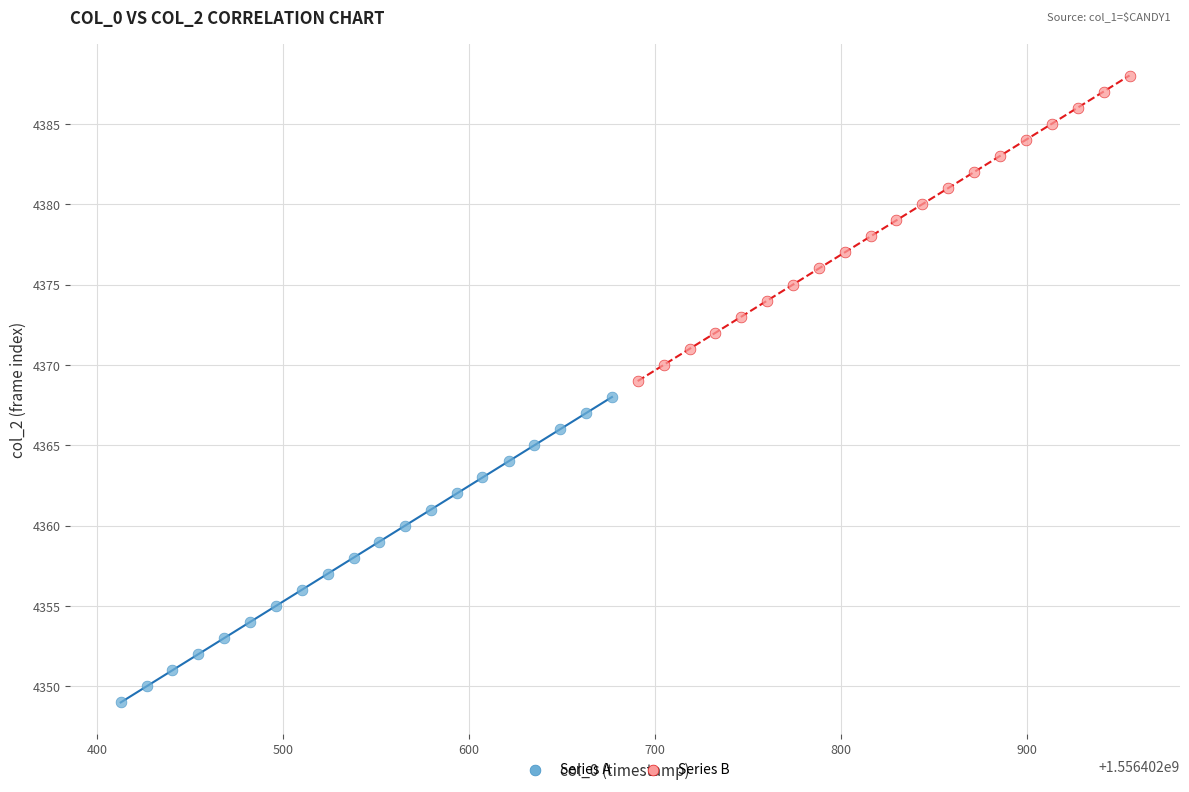

Which series reaches the maximum Y coordinate?

Series B